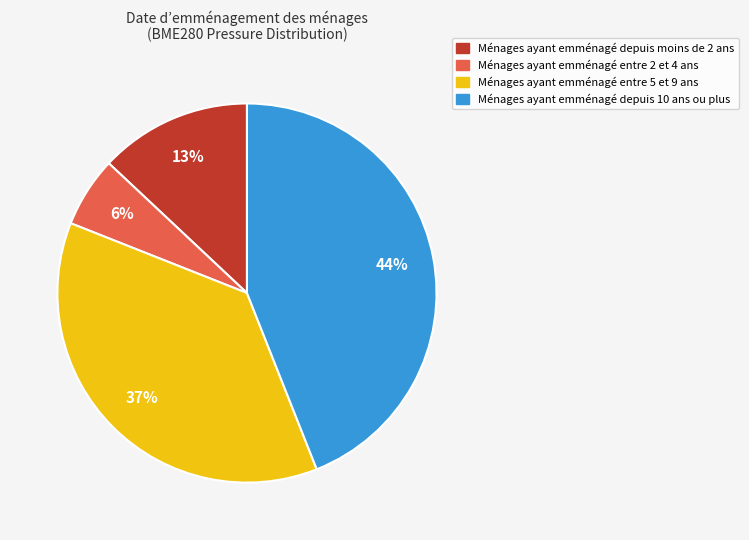

Does any single category account for the majority?

No